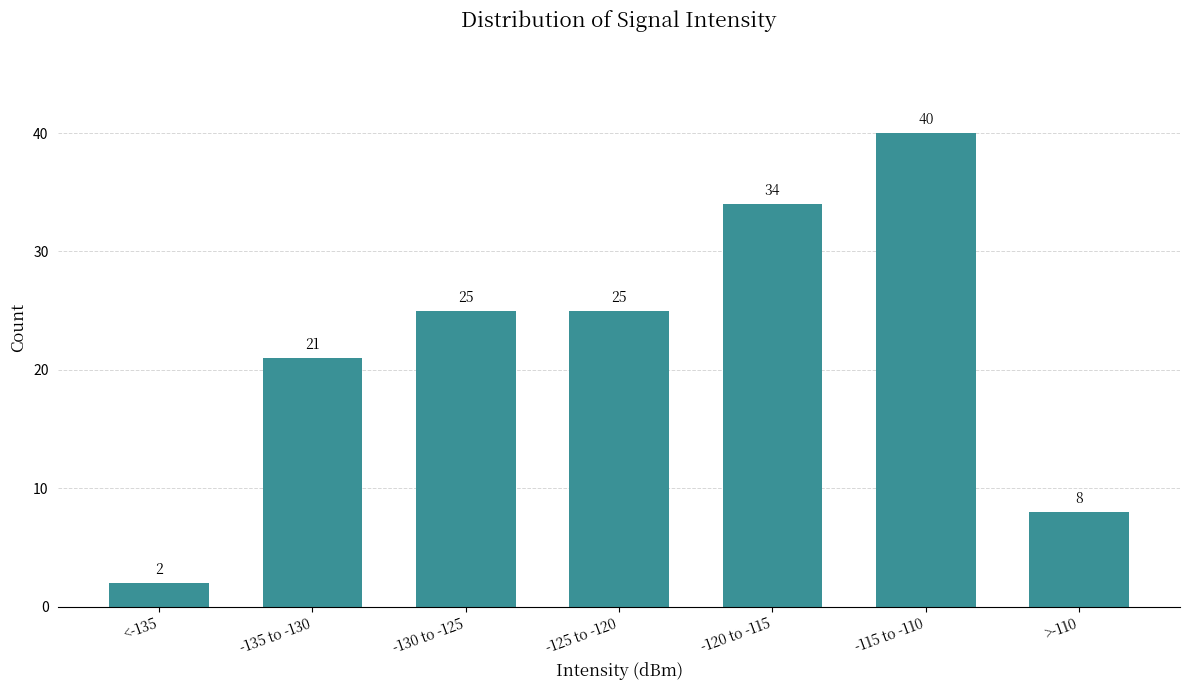

Reading left to right, list all the values displayed in this chart.

2	21	25	25	34	40	8